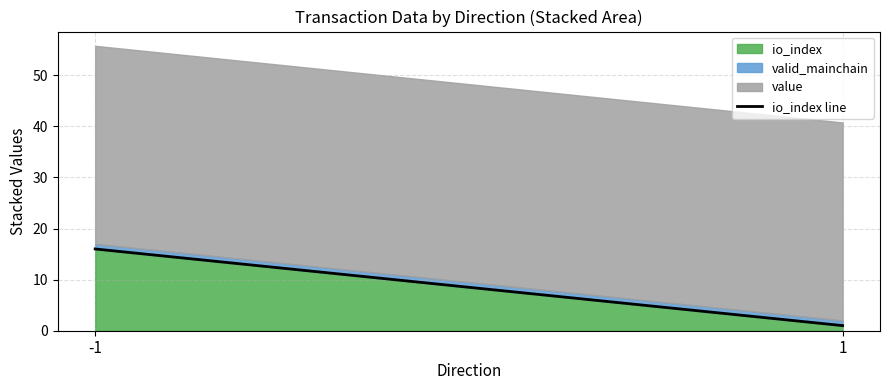

How many values are between 1 and 16?

2